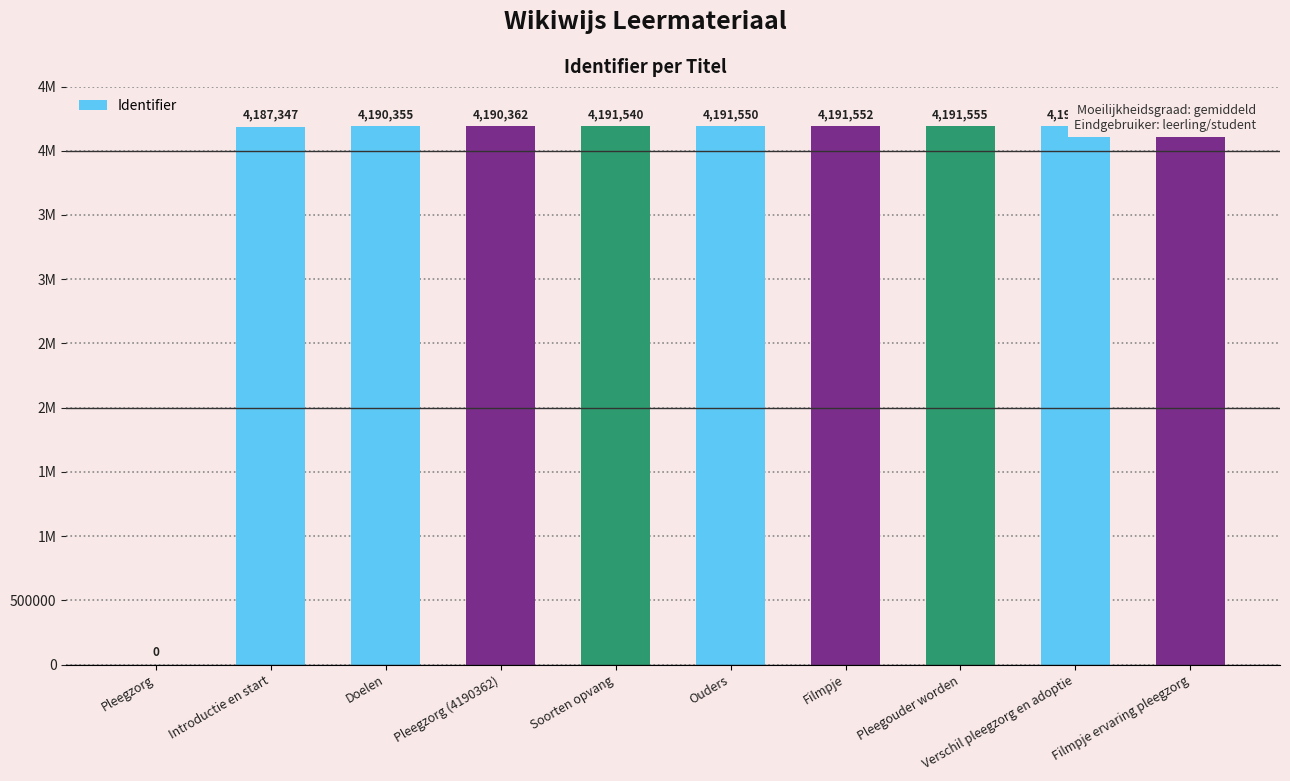

What is the difference between the second highest and minimum values?

4191560